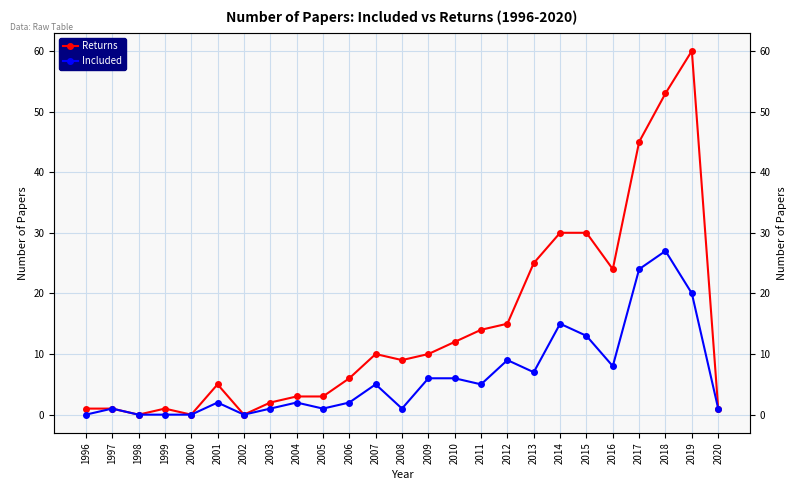

List the series in order of their overall mean, highest first.

Returns, Included